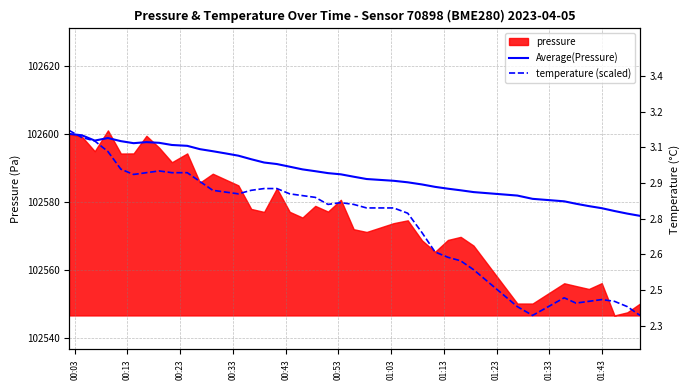

What is the average value of the temperature (scaled) series?

102574.9